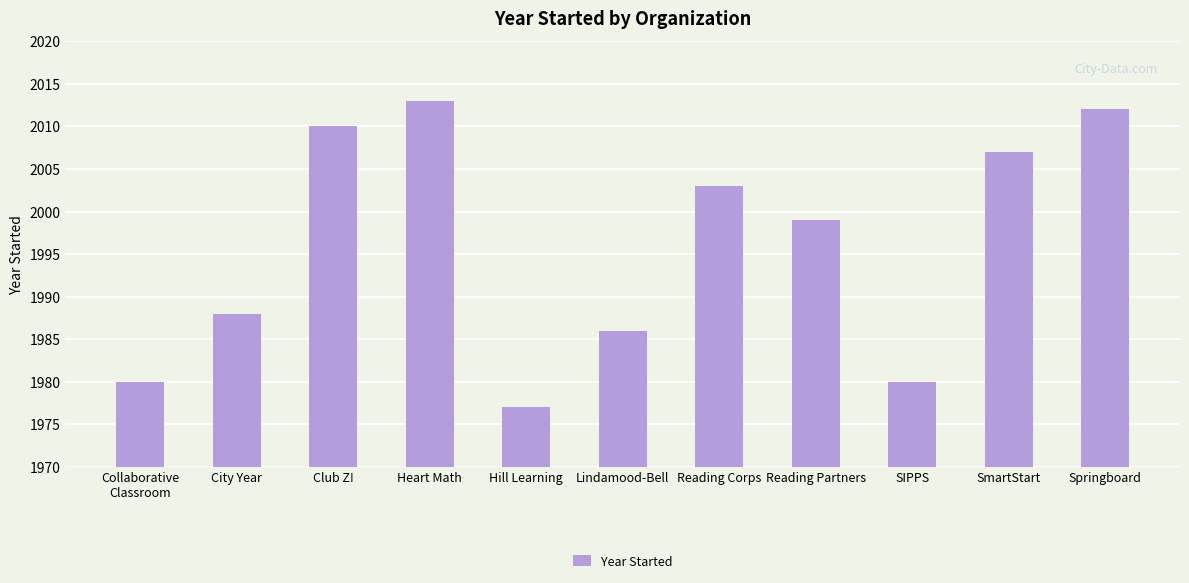

Which has a higher value, Lindamood-Bell or Reading Corps?

Reading Corps